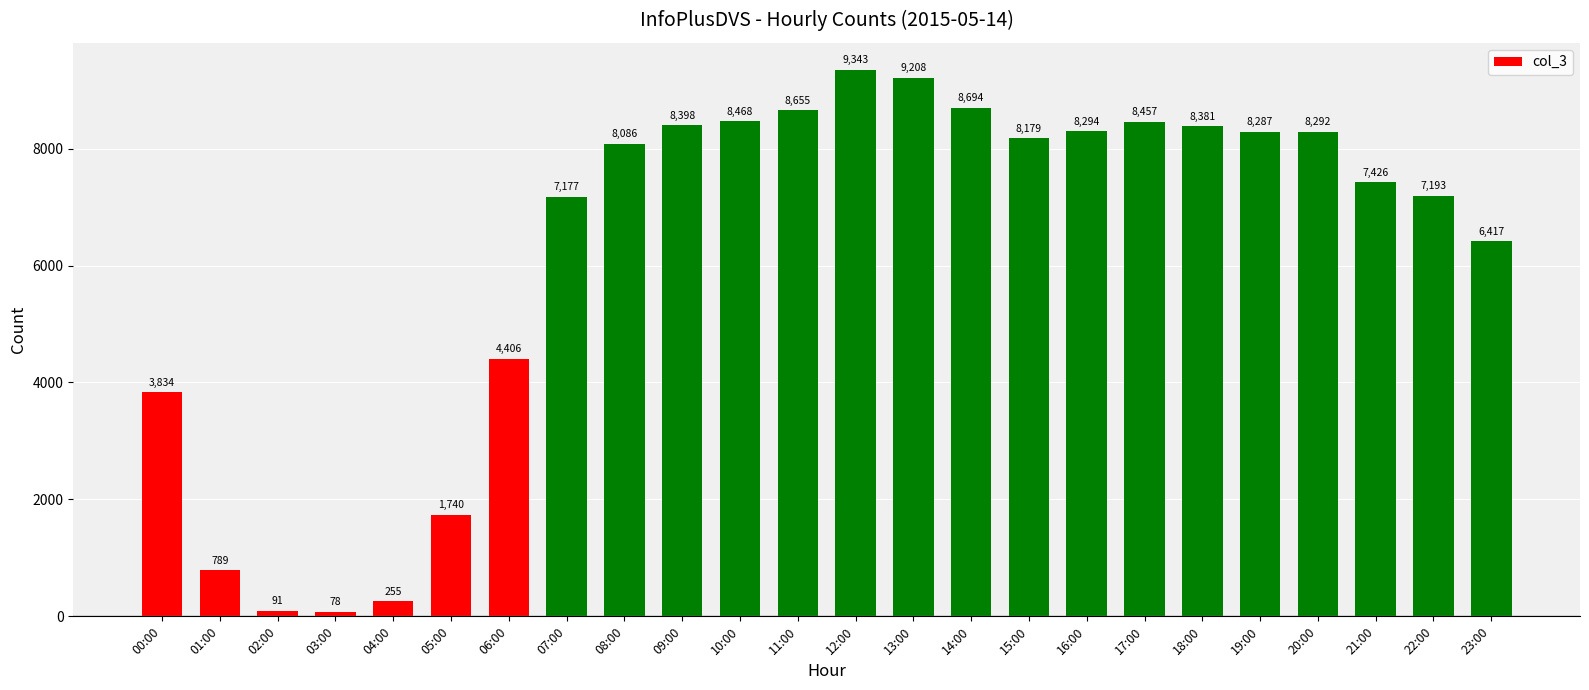

Is it true that the value at 16:00 is 13828?

False